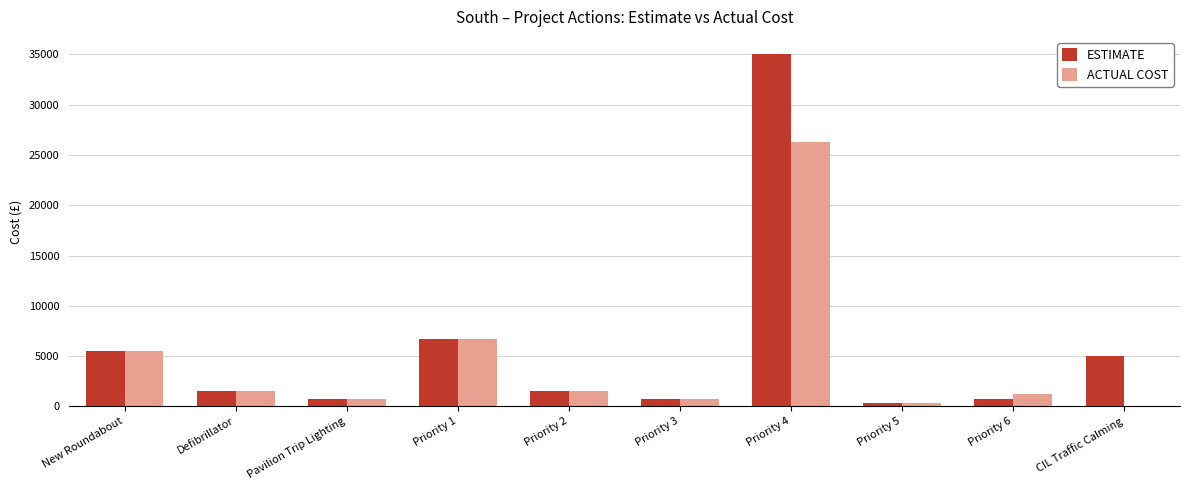

What is the total value across all series at Pavilion Trip Lighting?

1480